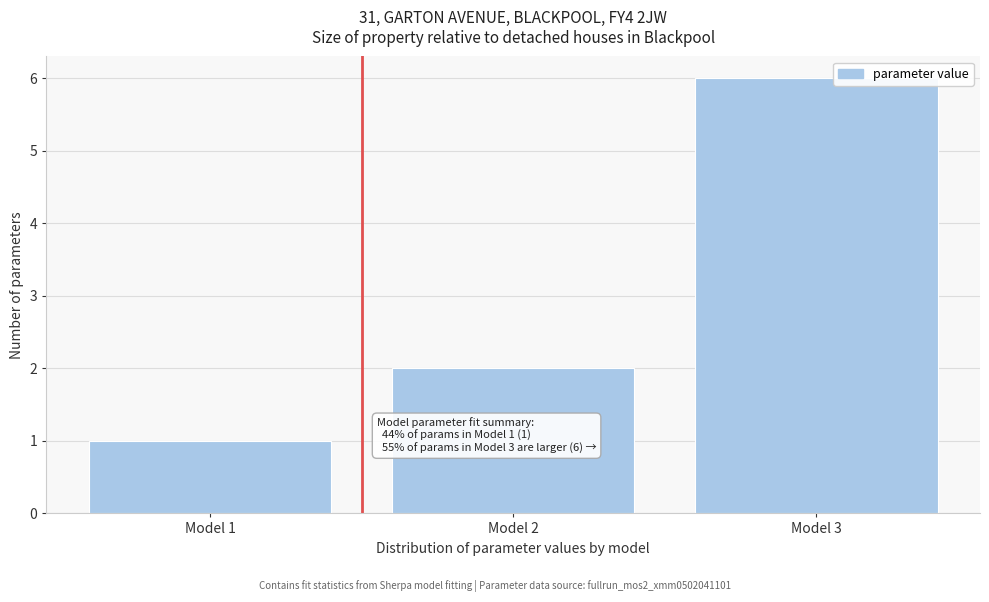

Reading left to right, what are all the values shown in this chart?

1	2	6